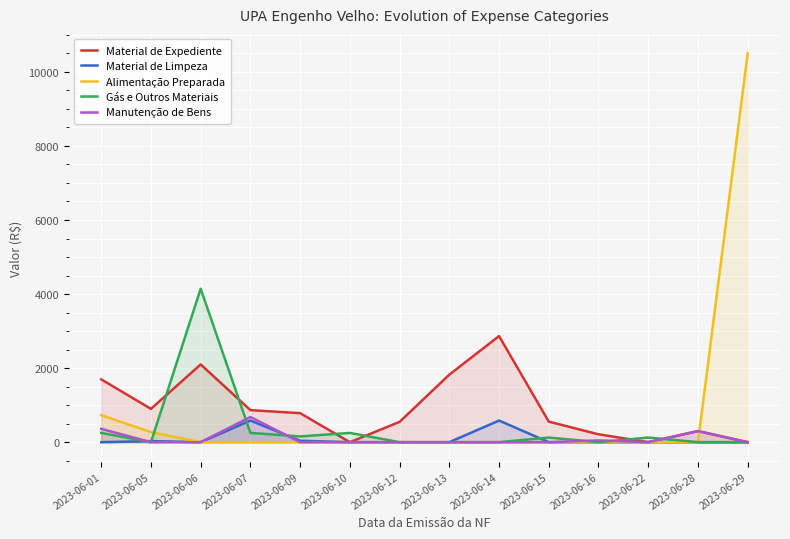

List the series in order of their peak value, highest first.

Alimentação Preparada, Gás e Outros Materiais, Material de Expediente, Manutenção de Bens, Material de Limpeza